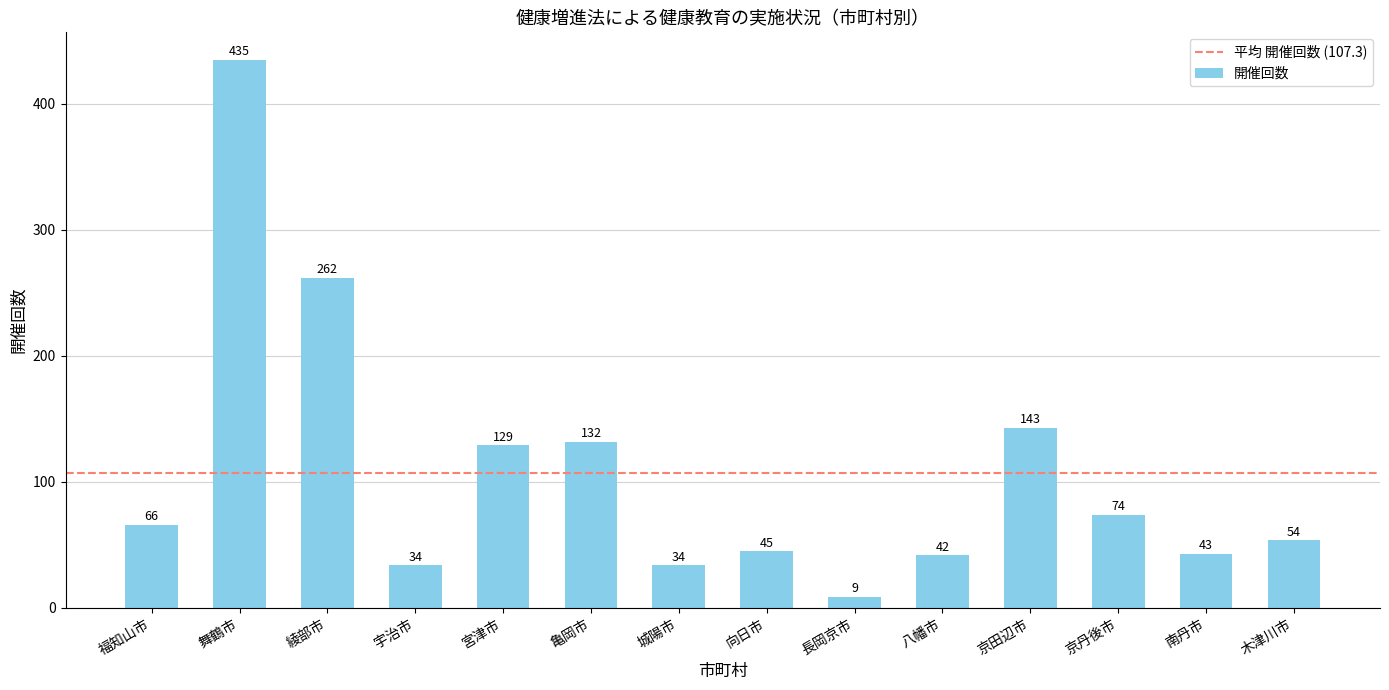

What is the label of the 5th bar from the right?

八幡市